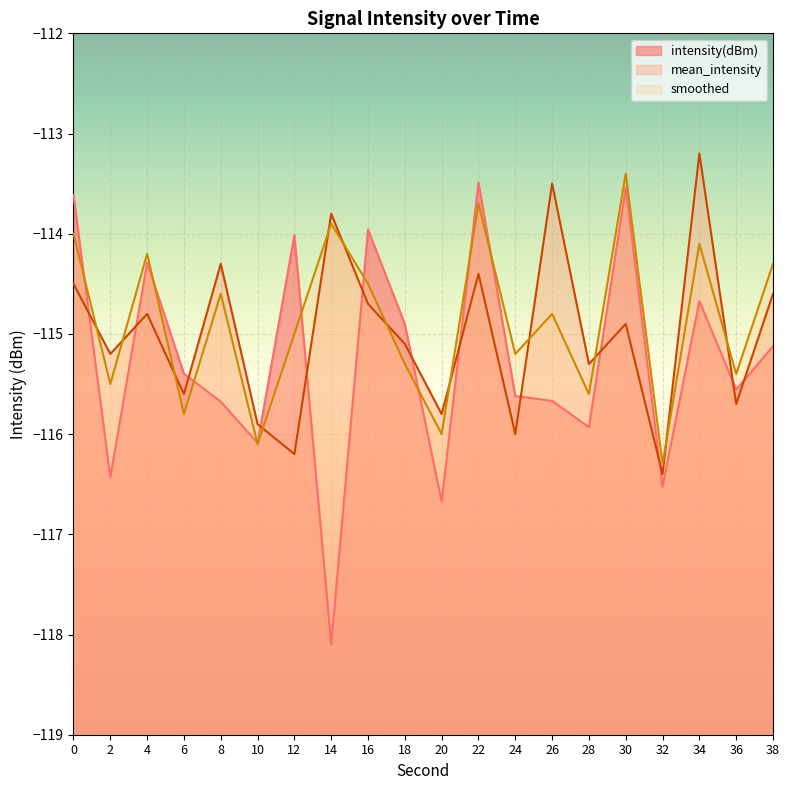

Count the number of data series in this chart.

3